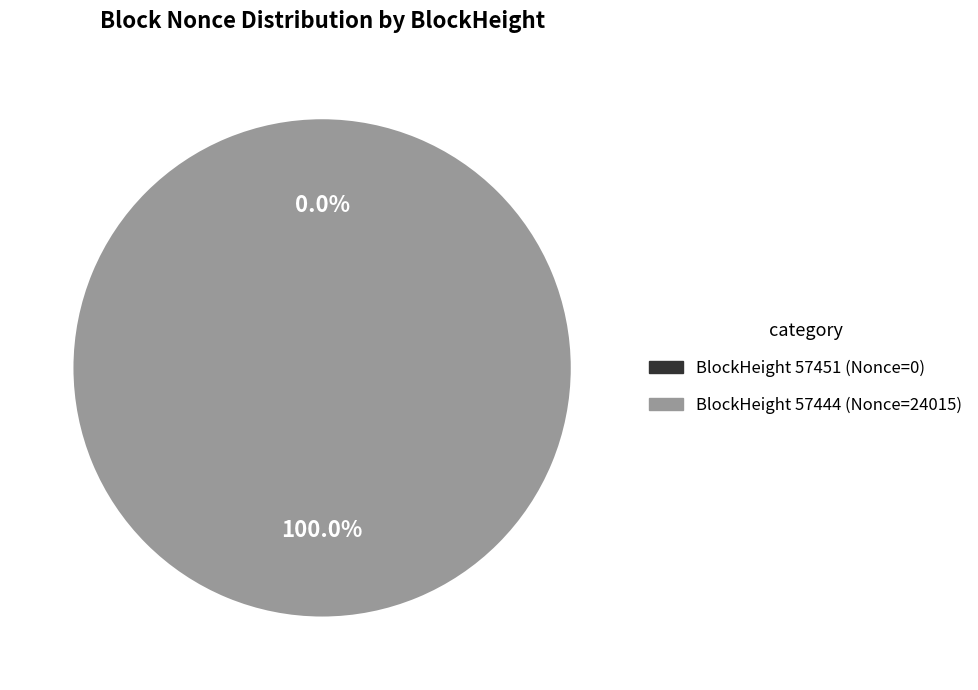

Is it true that 57451 is 1% of the pie?

False